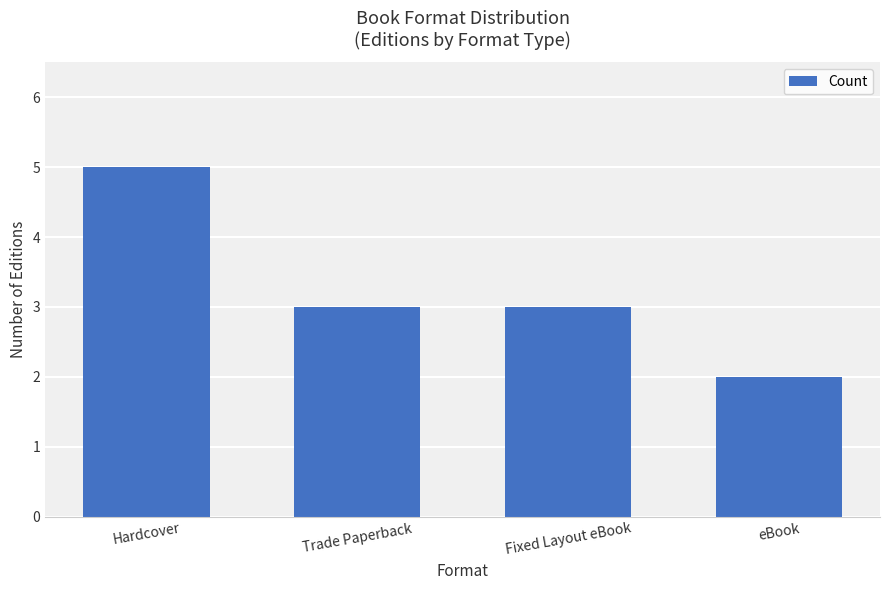

How many bars are there in total?

4